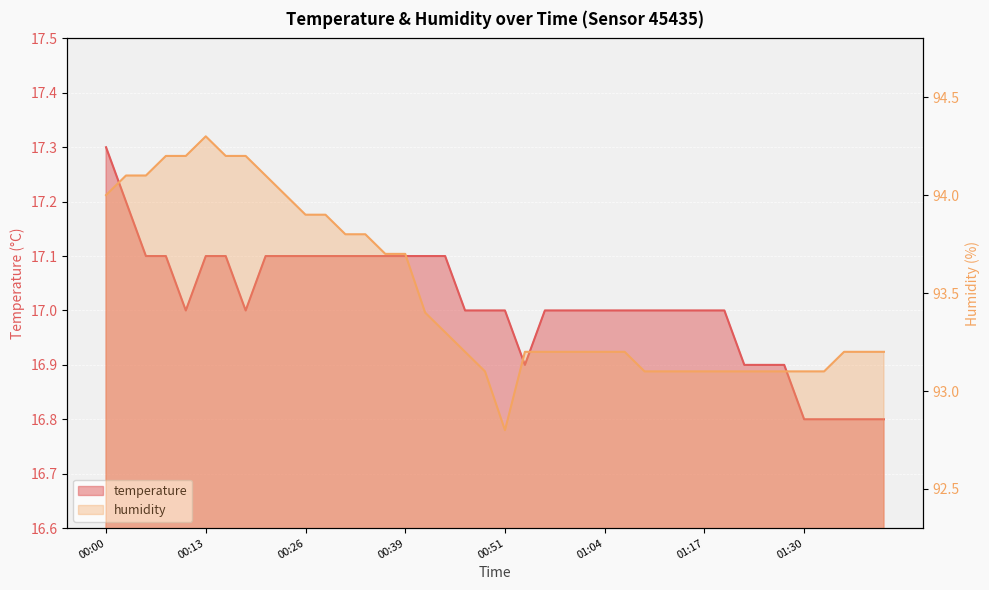

What is the value of the humidity point at the 30th from the left?

93.1